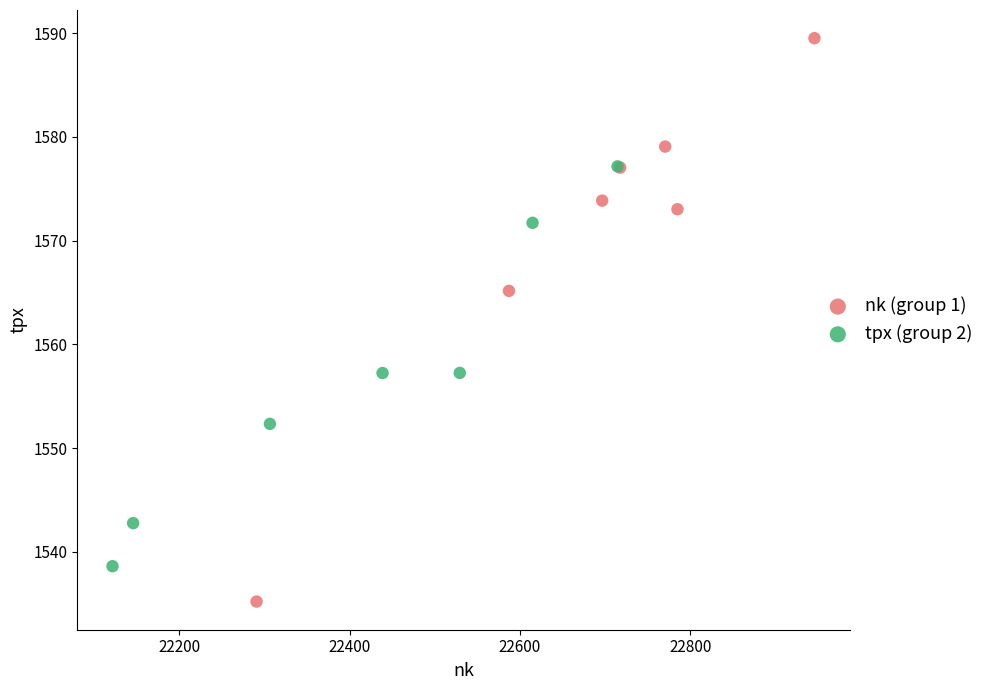

What are all the series names shown in the legend?

nk (group 1), tpx (group 2)